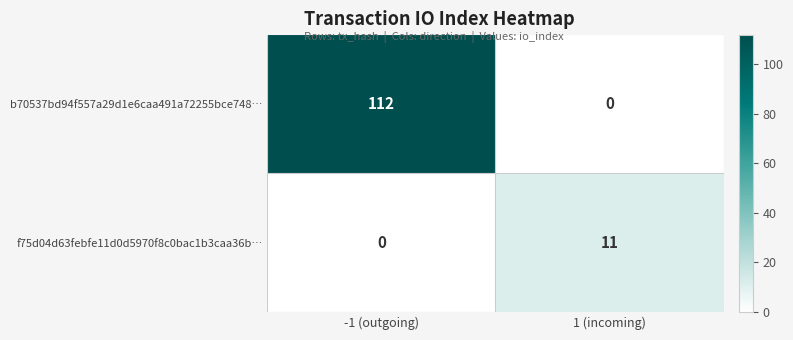

What is the greatest value displayed?

112